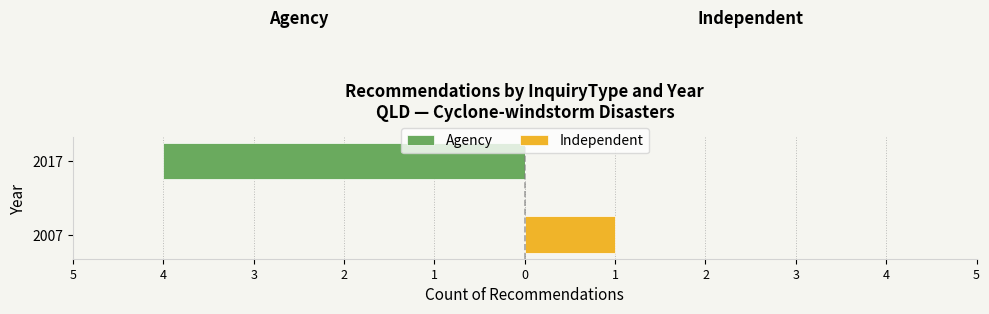

What is the sum of all Independent values?

1